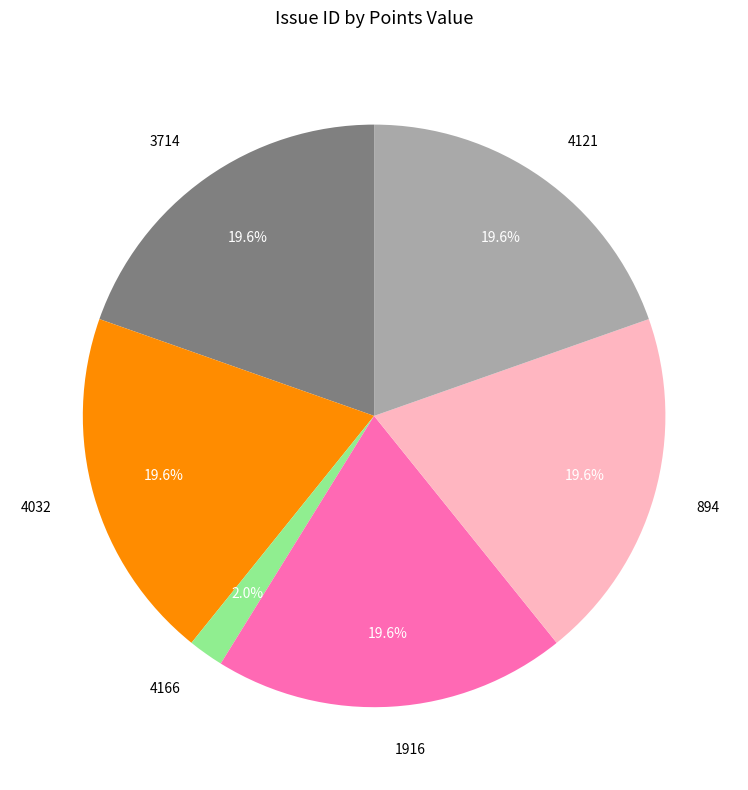

Is there any slice that represents more than half of the pie?

No